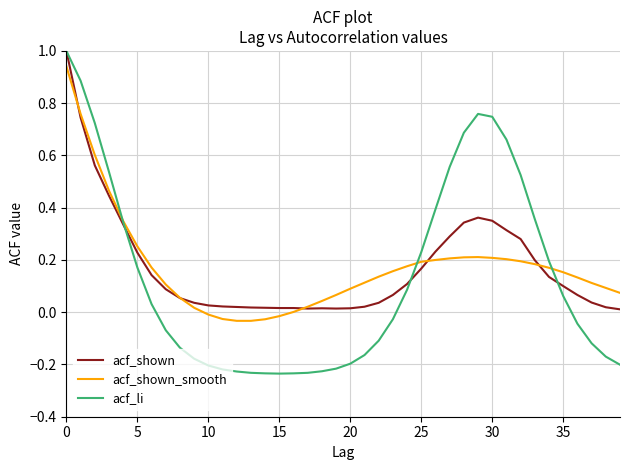

Which series has the largest range (max minus min)?

acf_li